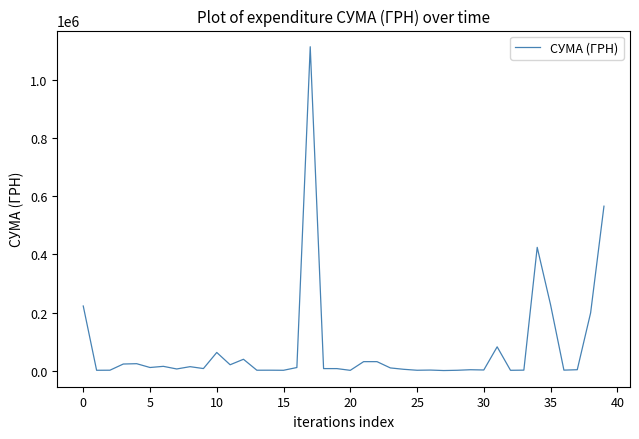

What is the maximum value shown in the chart?

1115630.5